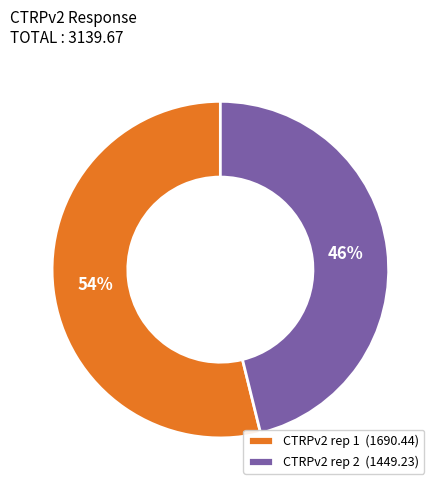

To the nearest percent, what portion does CTRPv2 rep 1 (1690.44) represent?

54%